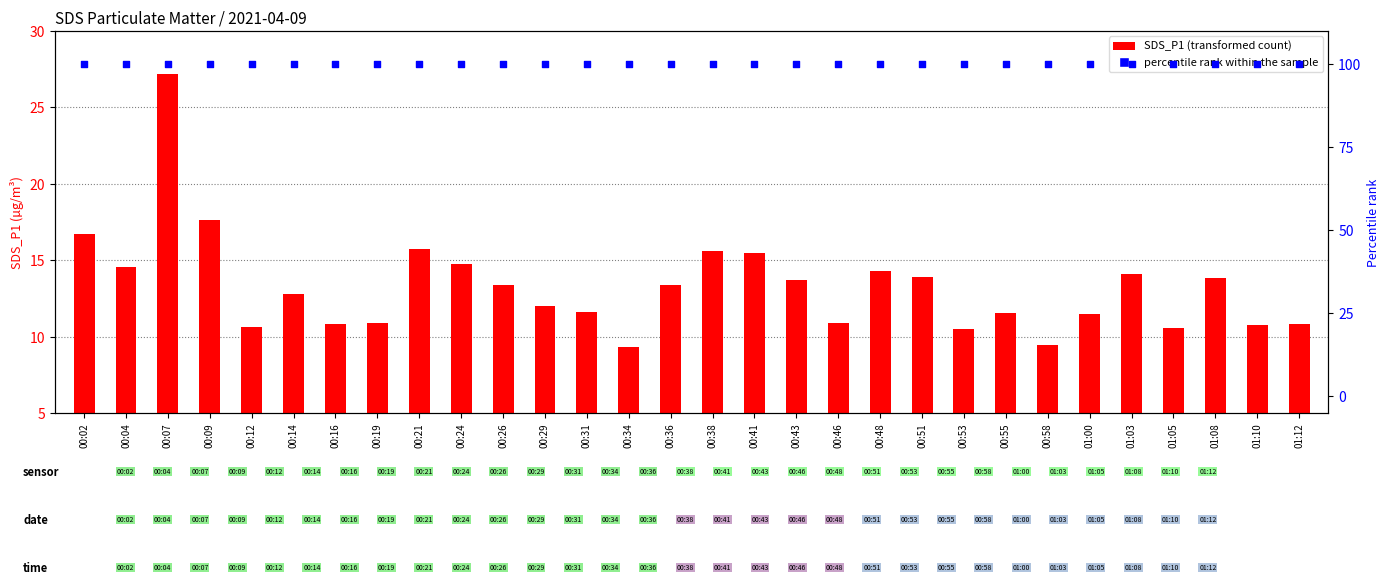

Which series has the widest spread of Y values?

SDS_P1